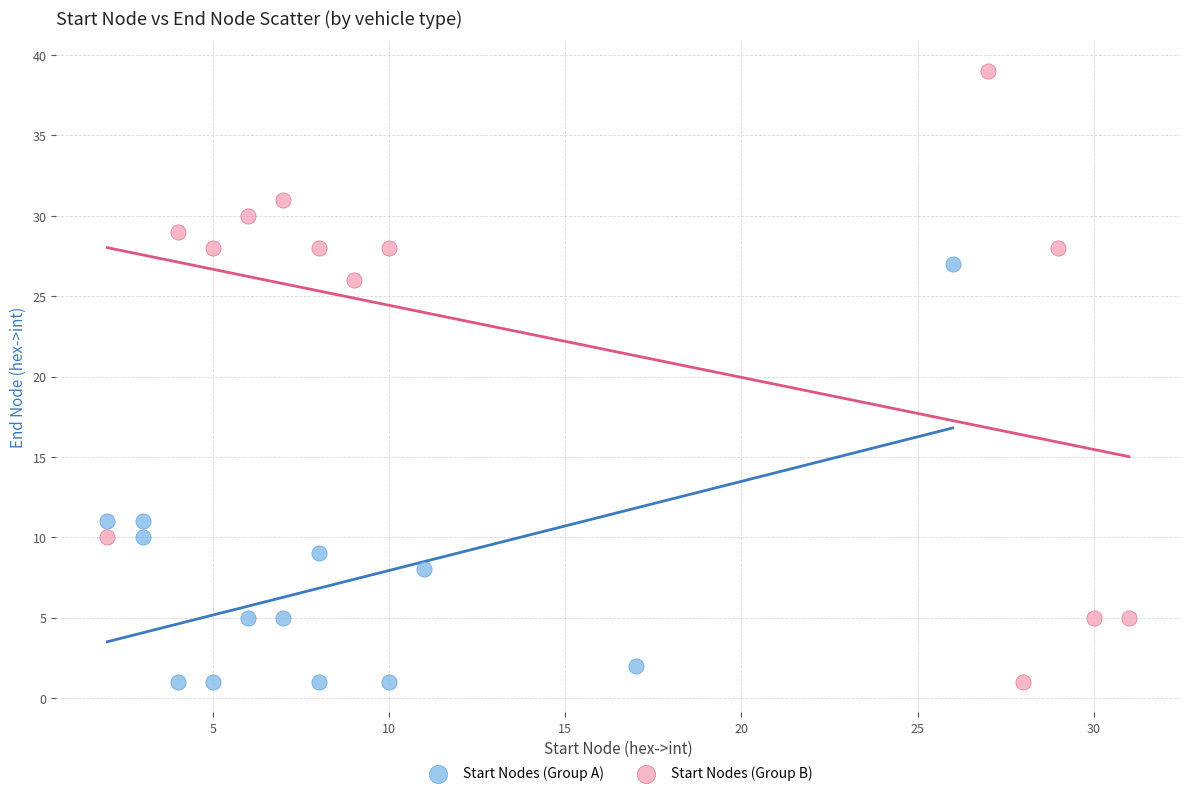

Which series has the largest Y range (max minus min)?

Start Nodes (Group B)